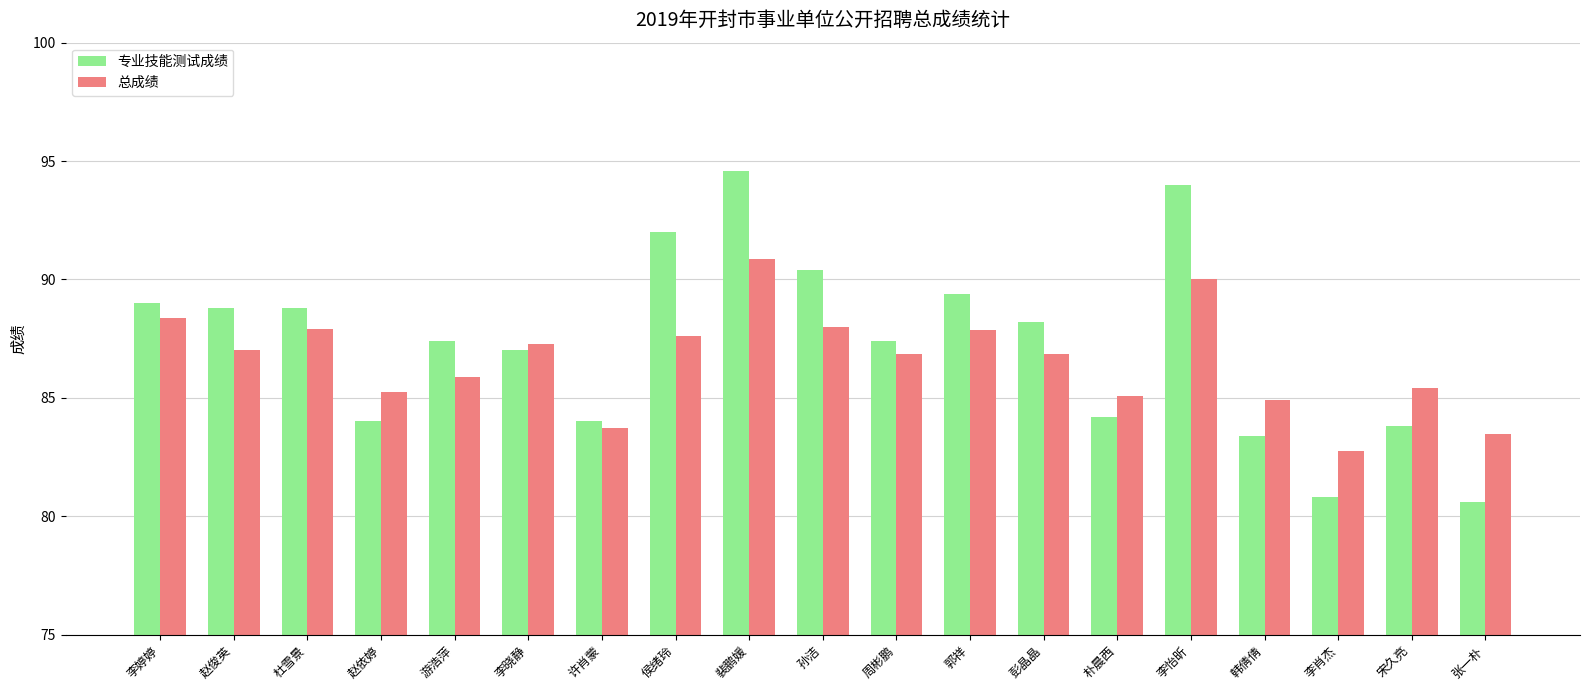

How many data points does each series have?

19